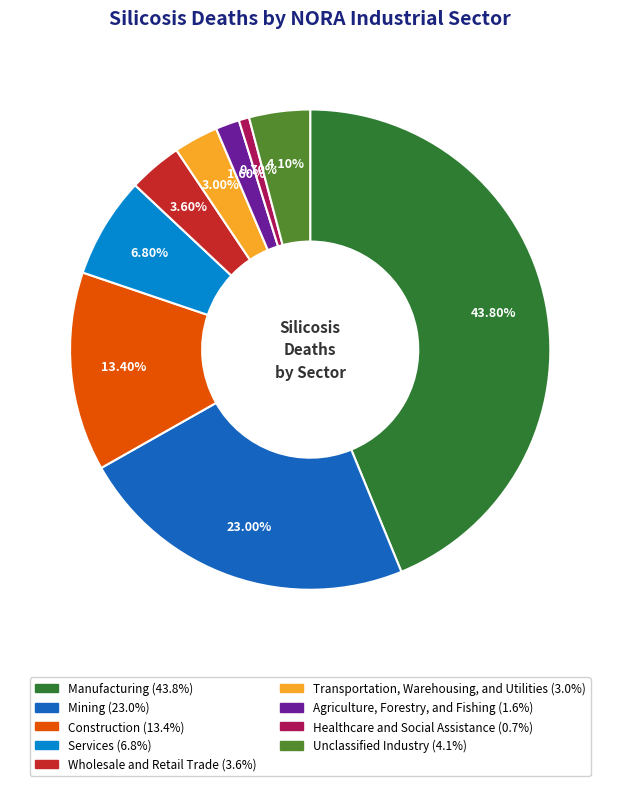

To the nearest percent, what is the difference between the largest and smallest slice percentages?

43%